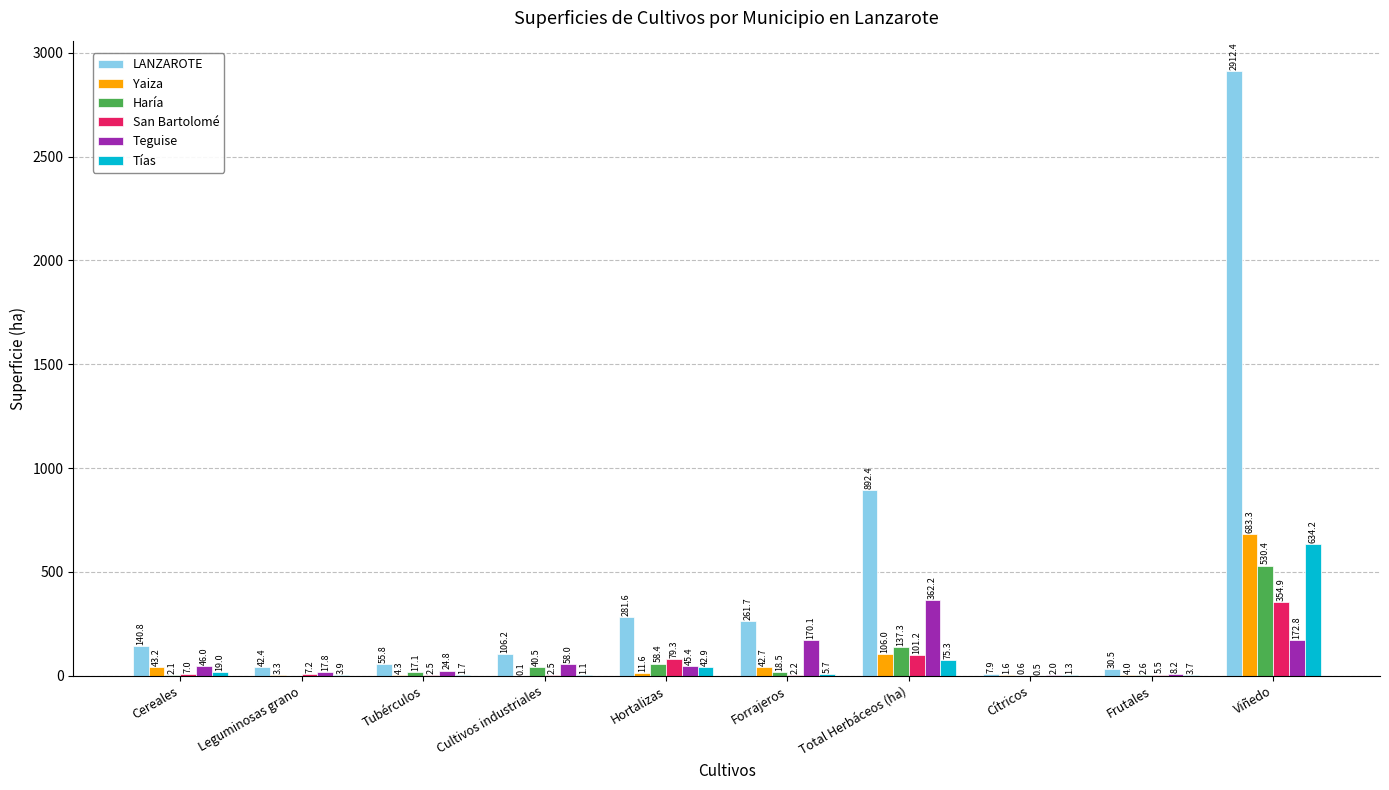

Where does the LANZAROTE series first go above 140?

Cereales